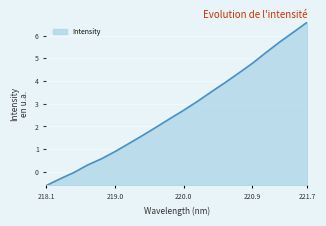

How many lines are shown in the chart?

1